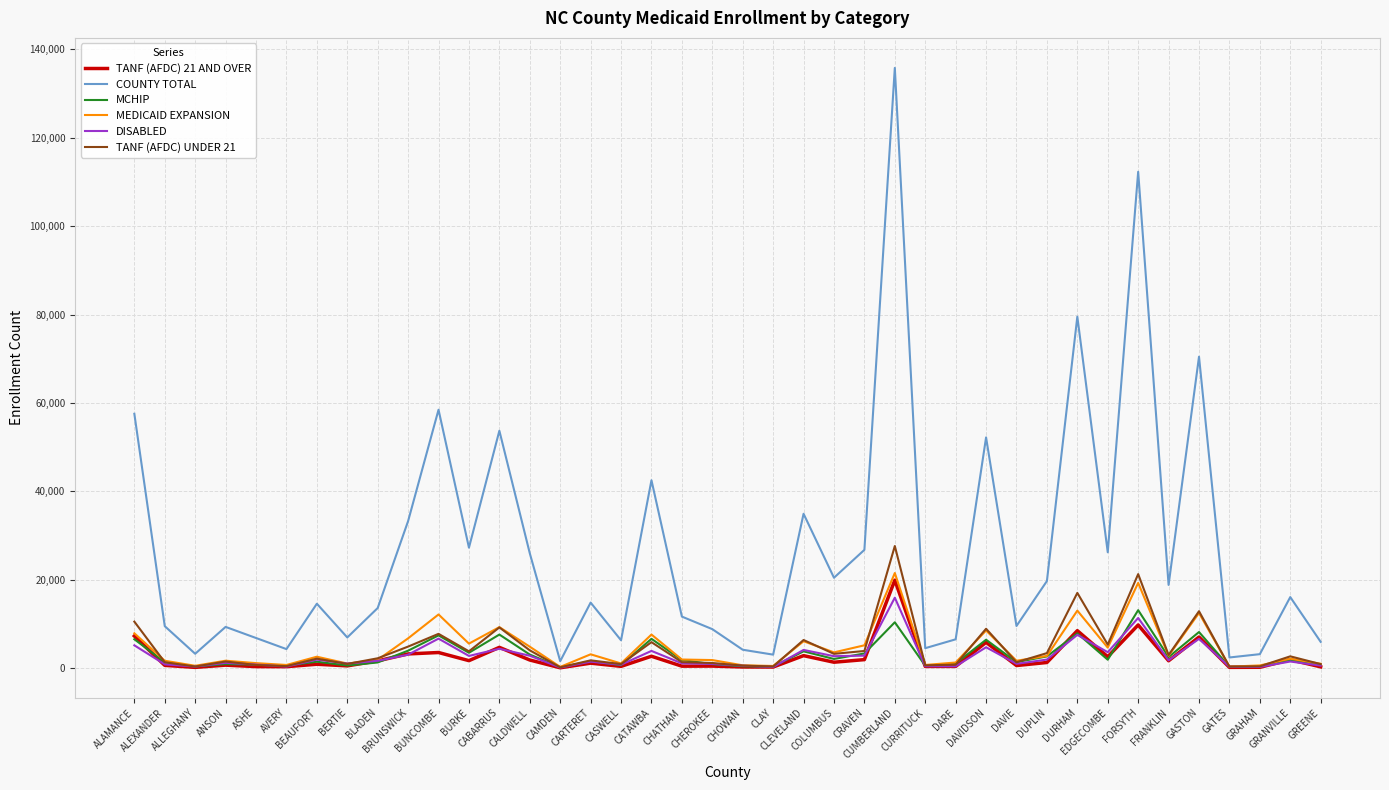

Which series has the largest total across all categories?

COUNTY TOTAL